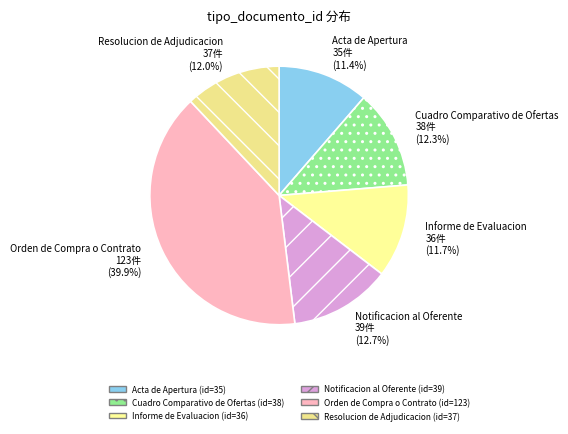

Between Orden de Compra o Contrato and Acta de Apertura, which is larger?

Orden de Compra o Contrato